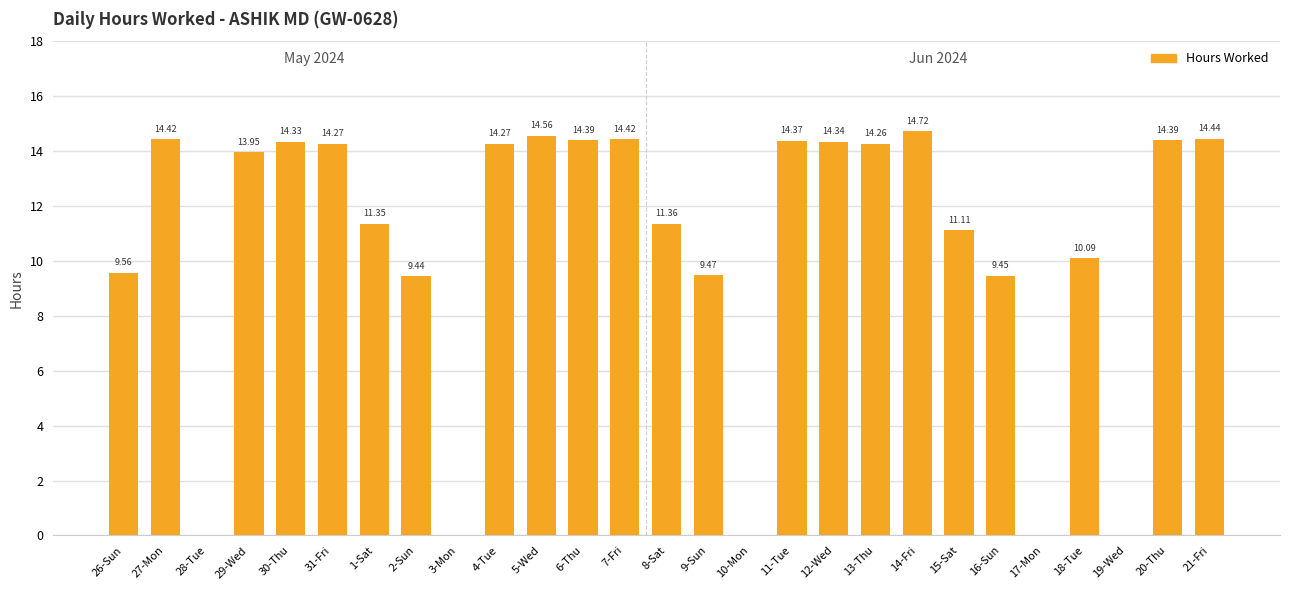

What is the difference between the values at 15-Sat and 31-Fri?

3.2